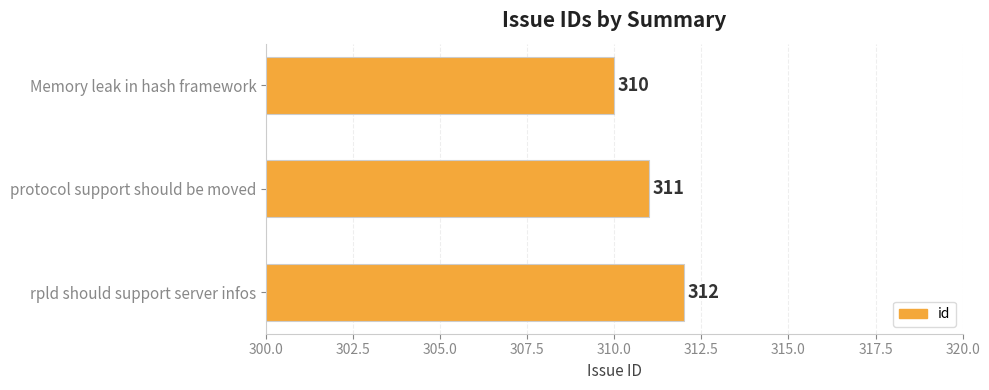

Between protocol support should be moved and Memory leak in hash framework, which is larger?

protocol support should be moved